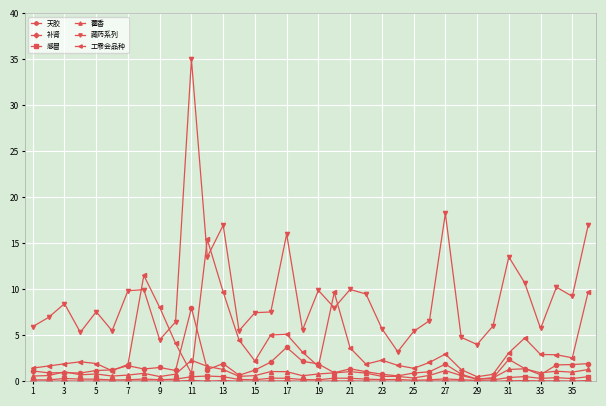

True or false: 藏药系列 and 天胶 cross at least once.

False